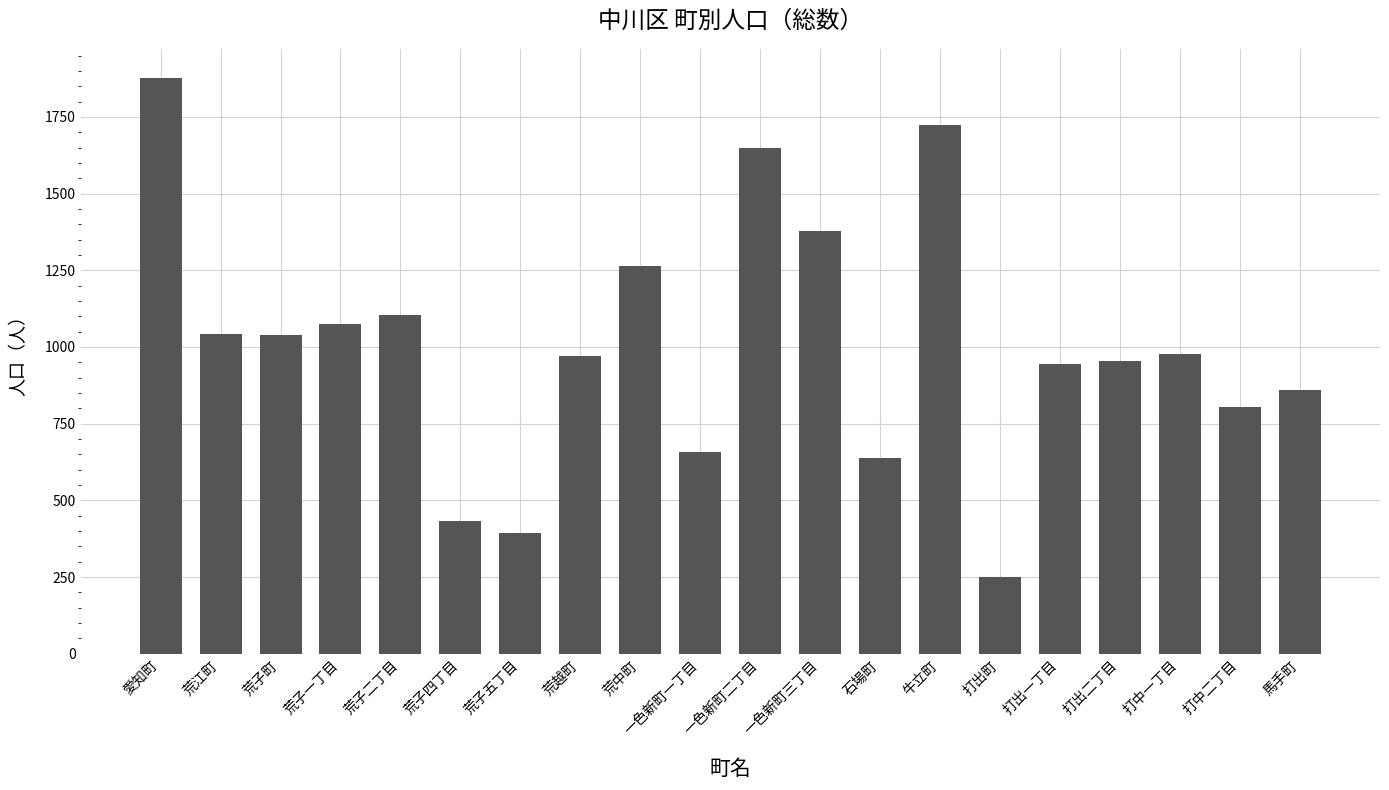

What is the sum of the values at 打中二丁目 and 荒子町?

1844